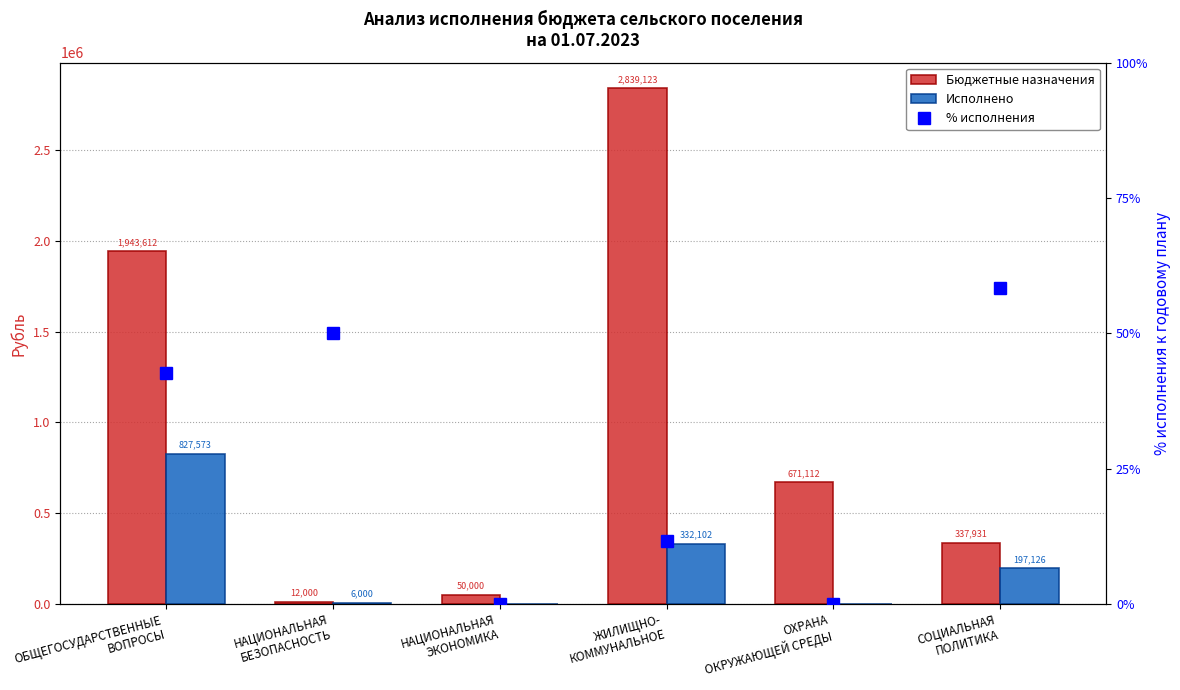

How many categories are shown in the chart?

6